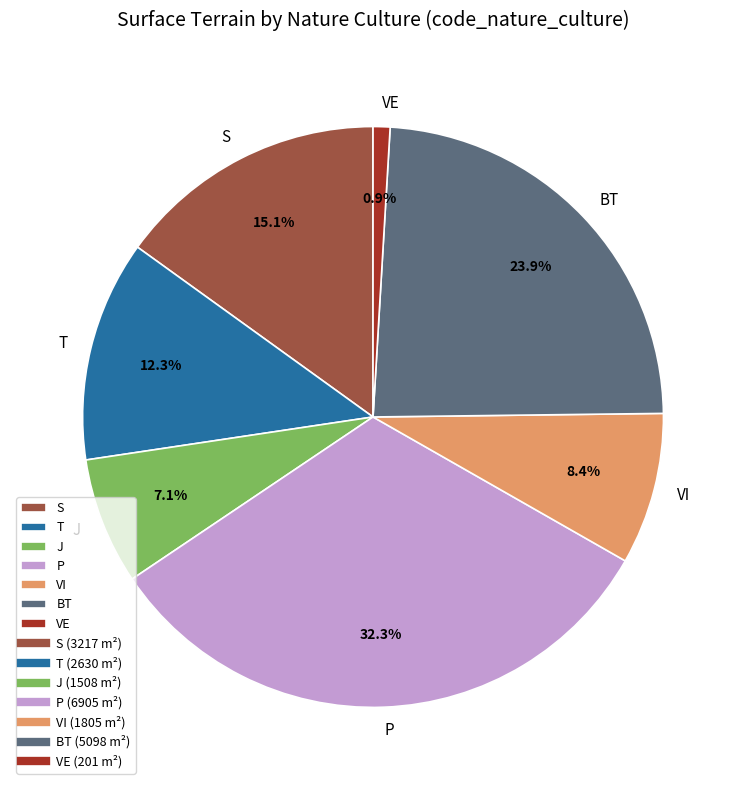

Rank the categories by value from highest to lowest.

P, BT, S, T, VI, J, VE